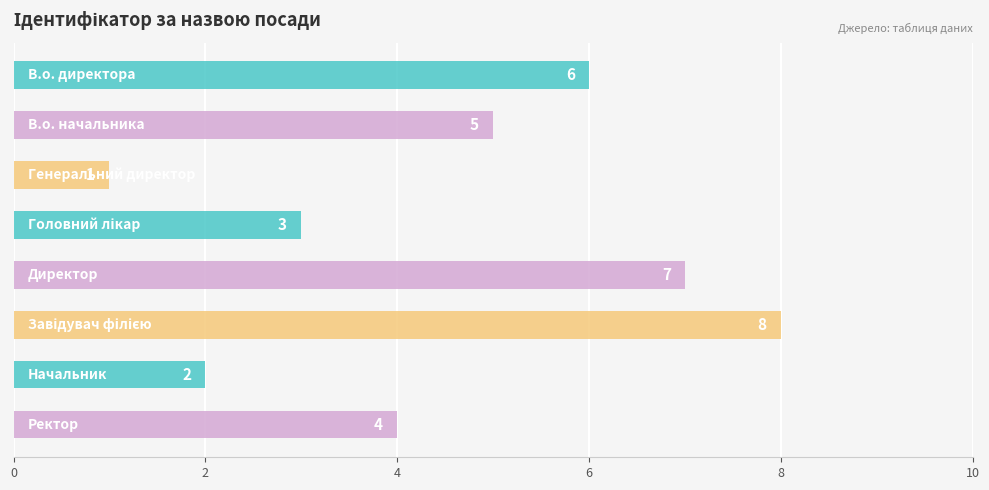

What is the sum of all values?

36